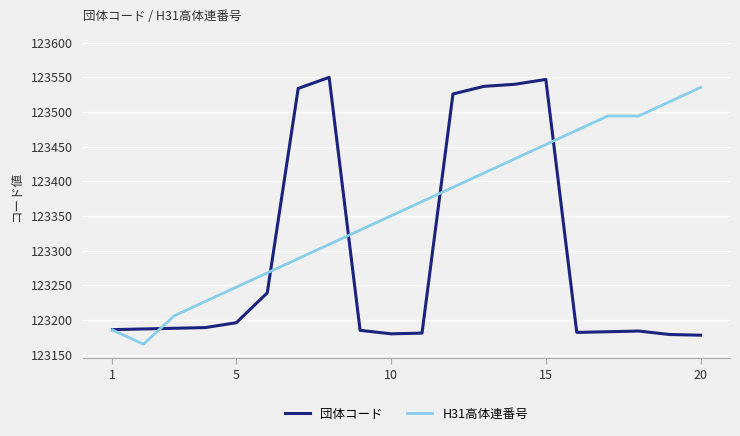

What is the smallest value displayed?

123165.0